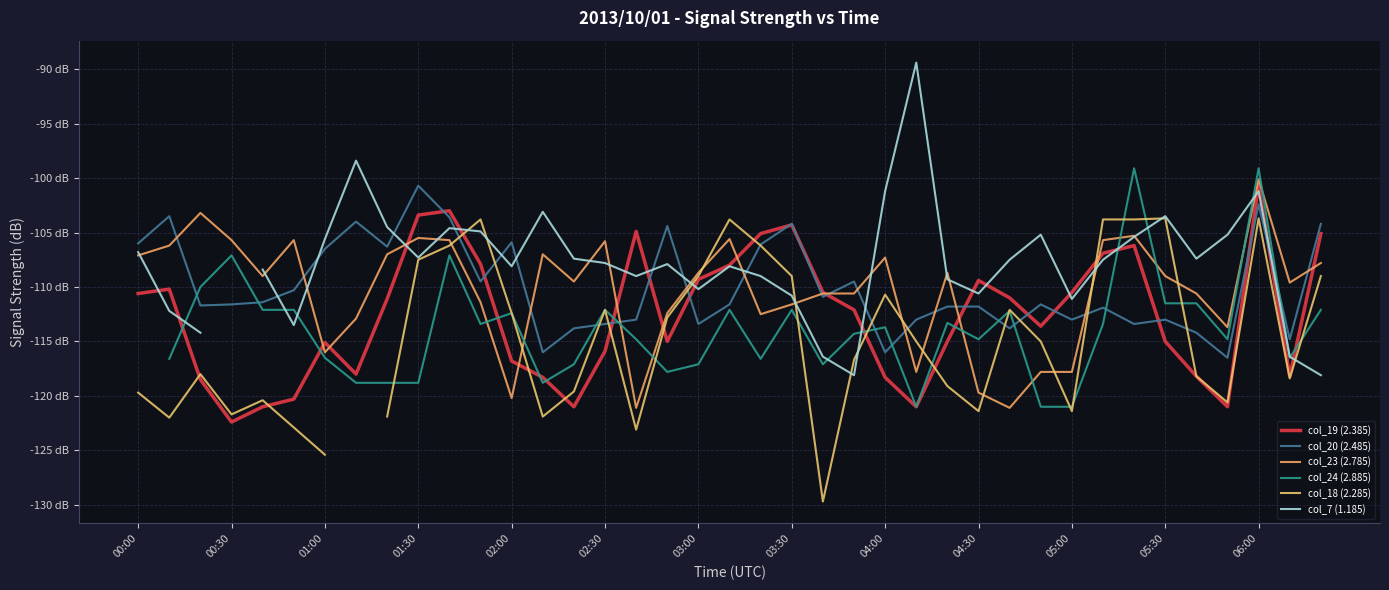

True or false: col_24 (2.885) and col_20 (2.485) cross at least once.

True